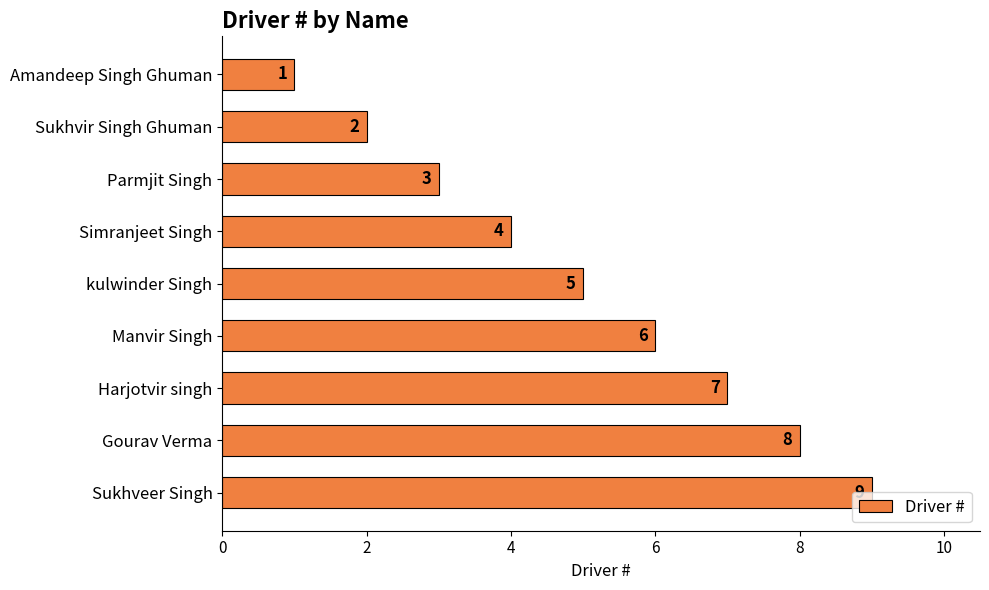

The value at Gourav Verma is 8. True or false?

True